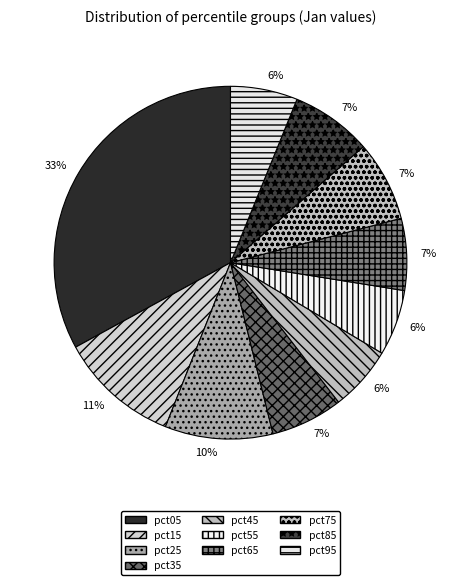

Is there a majority slice in this chart?

No